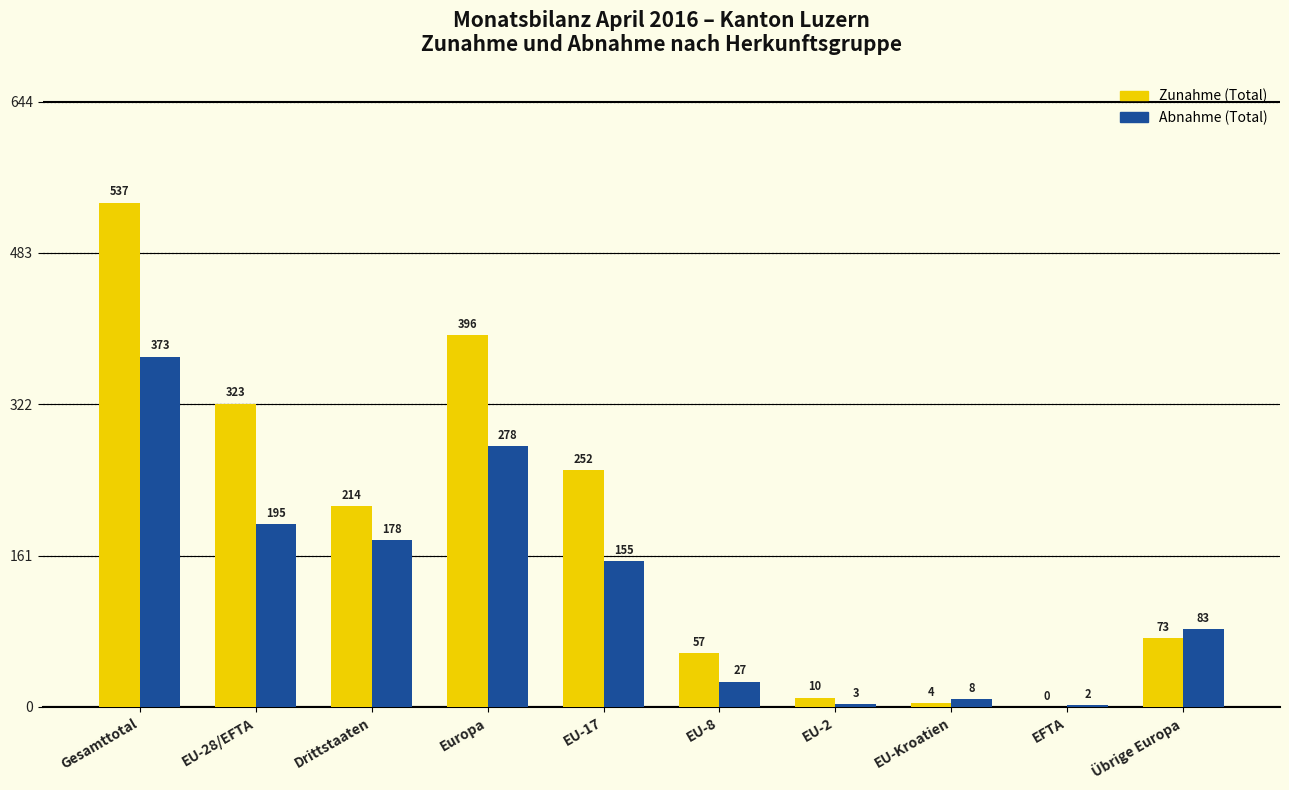

Which category has the highest value across all series?

Gesamttotal